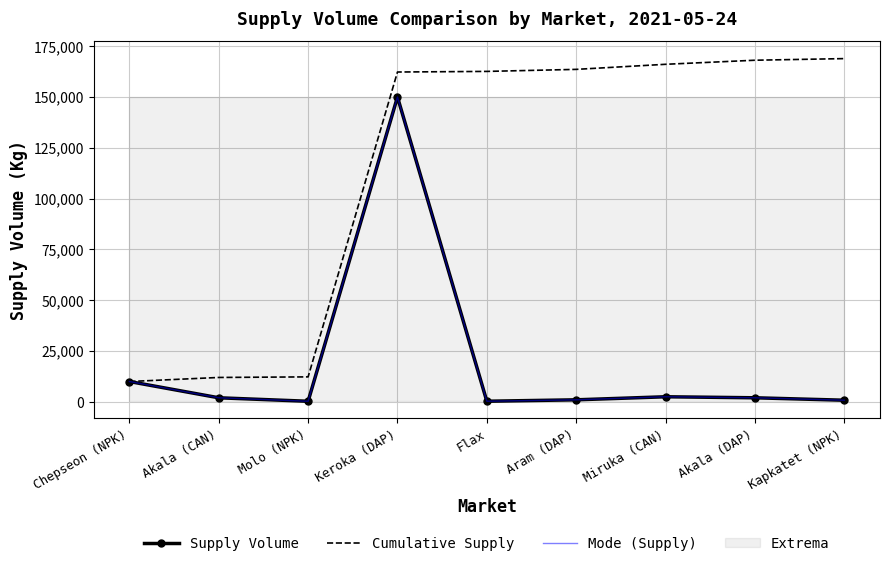

Is the value of Supply Volume at Akala (DAP) greater than the value of Mode (Supply) at Kapkatet (NPK)?

Yes